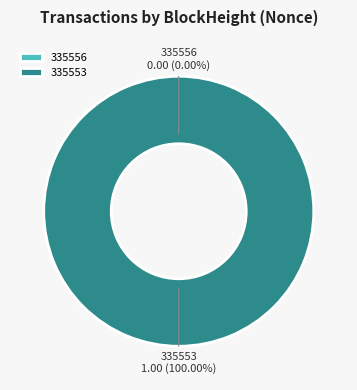

How many segments does this pie chart have?

2